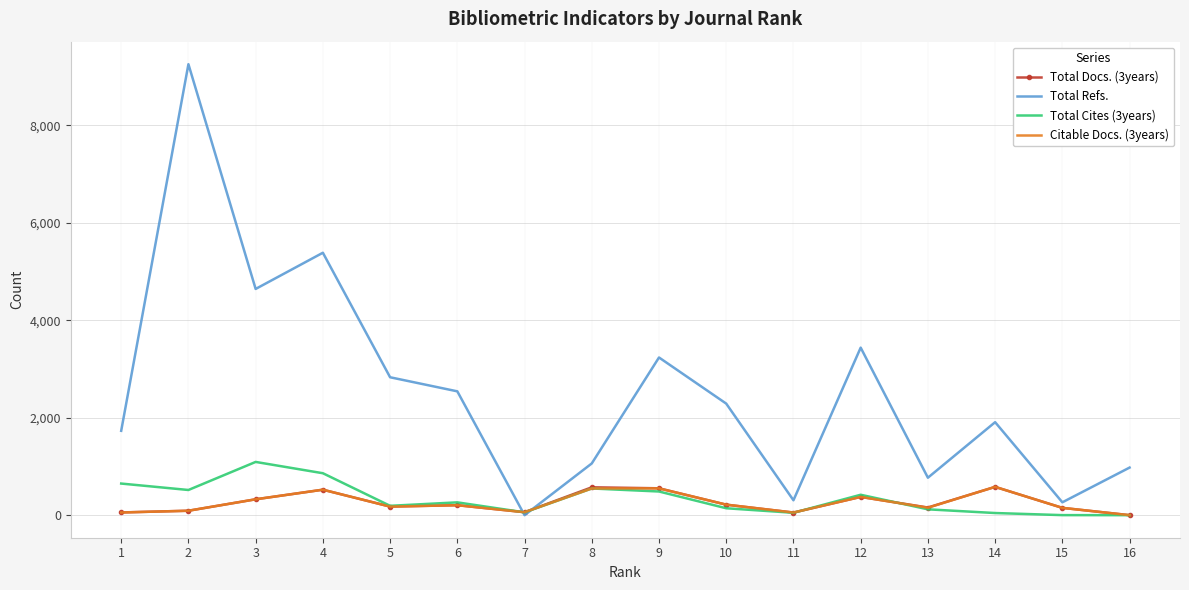

The value of Total Cites (3years) at 1 is 970. True or false?

False